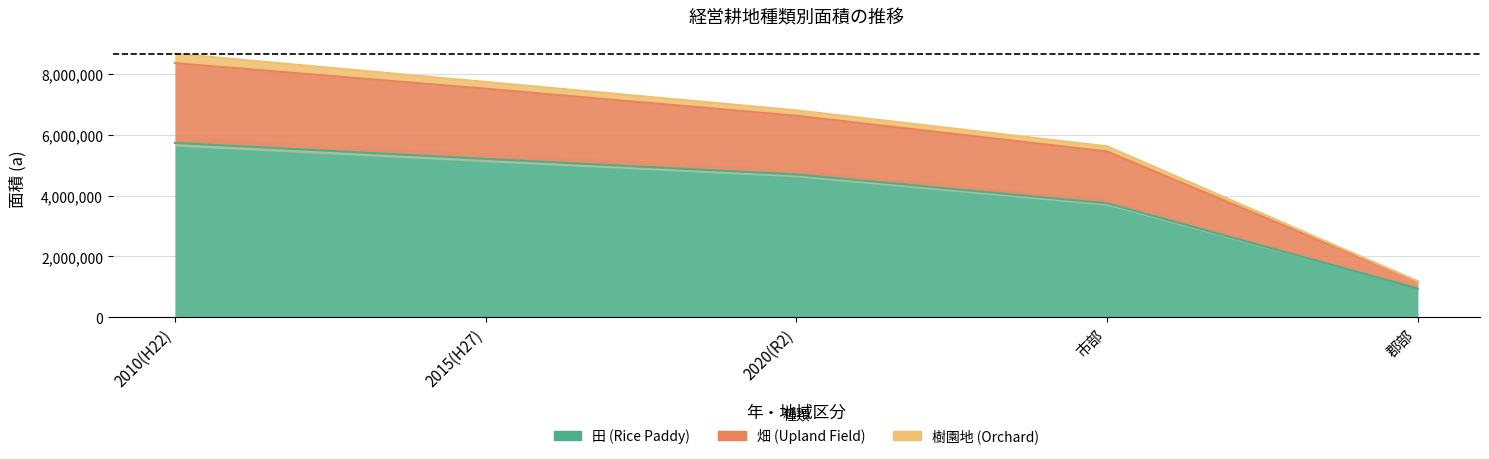

What is the sum of all 畑 (Upland Field) values?

30023742